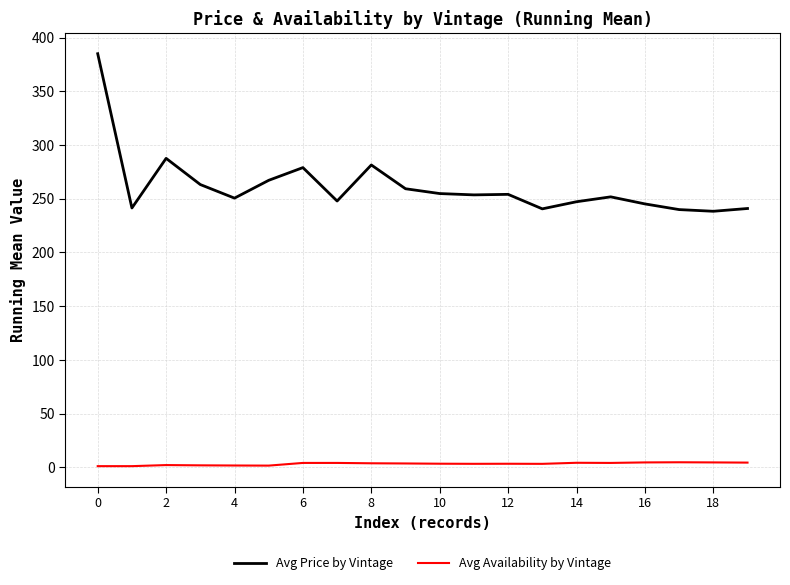

Which series has the largest total across all categories?

Avg Price by Vintage